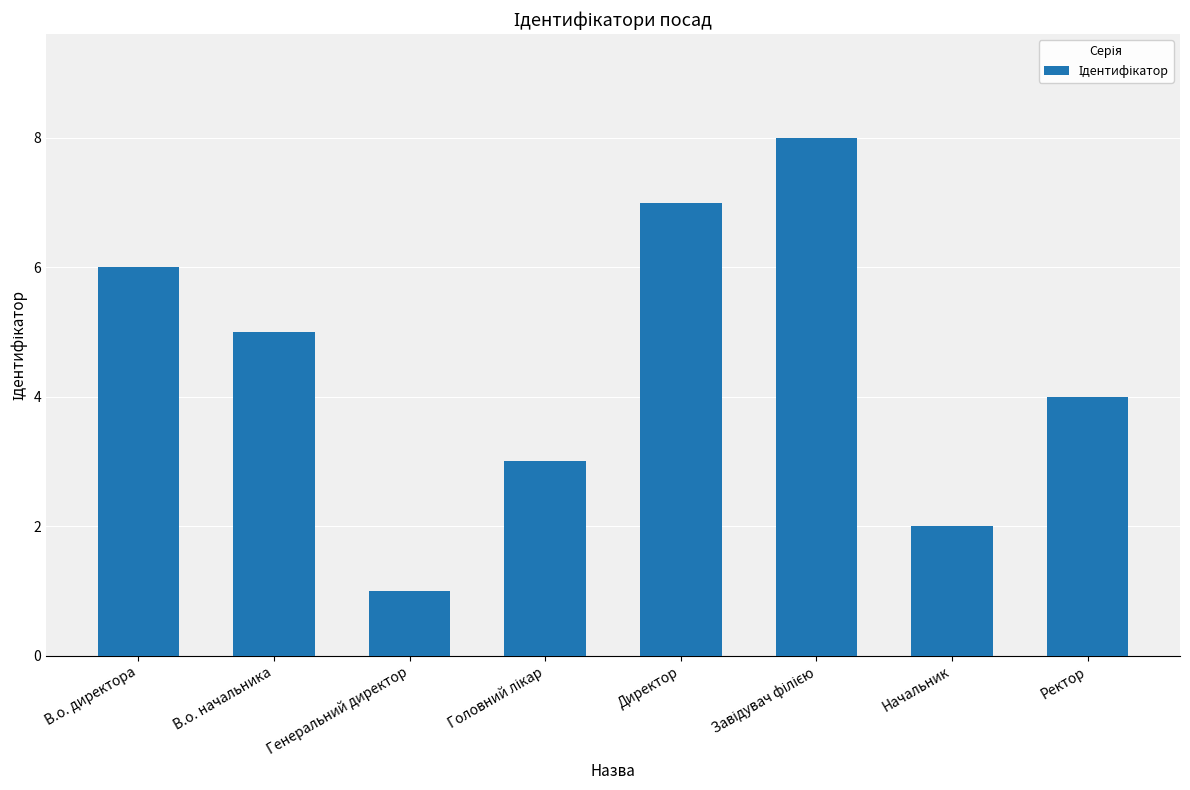

What is the label of the 2nd bar from the right?

Начальник